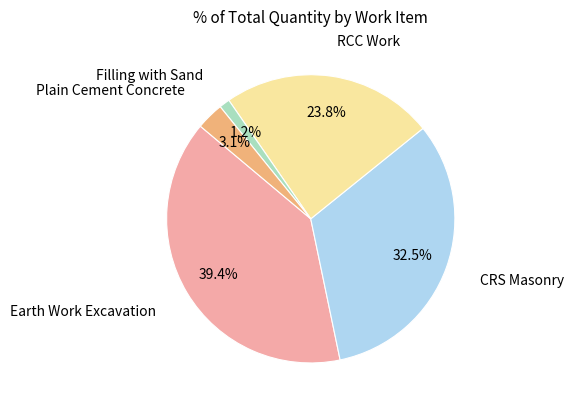

Is there any slice that represents more than half of the pie?

No